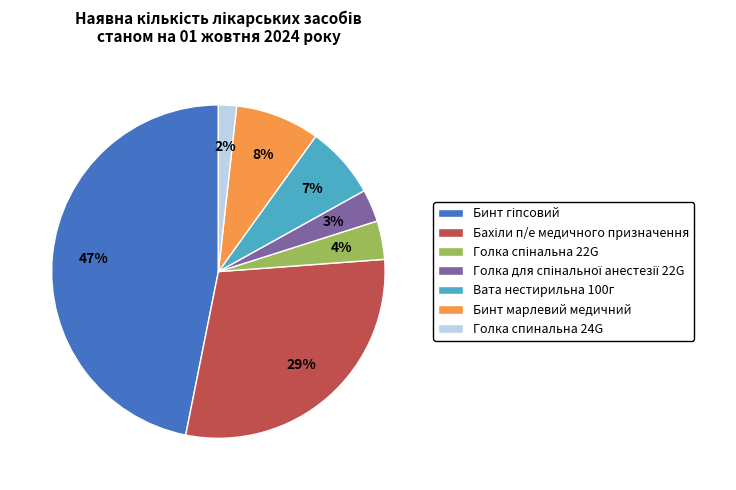

To the nearest percent, what is the average slice percentage?

14%